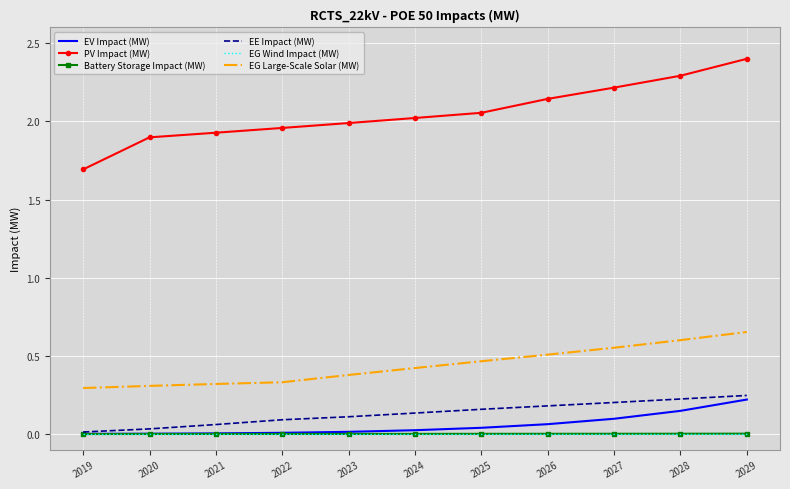

True or false: EG Wind Impact (MW) and Battery Storage Impact (MW) cross at least once.

False